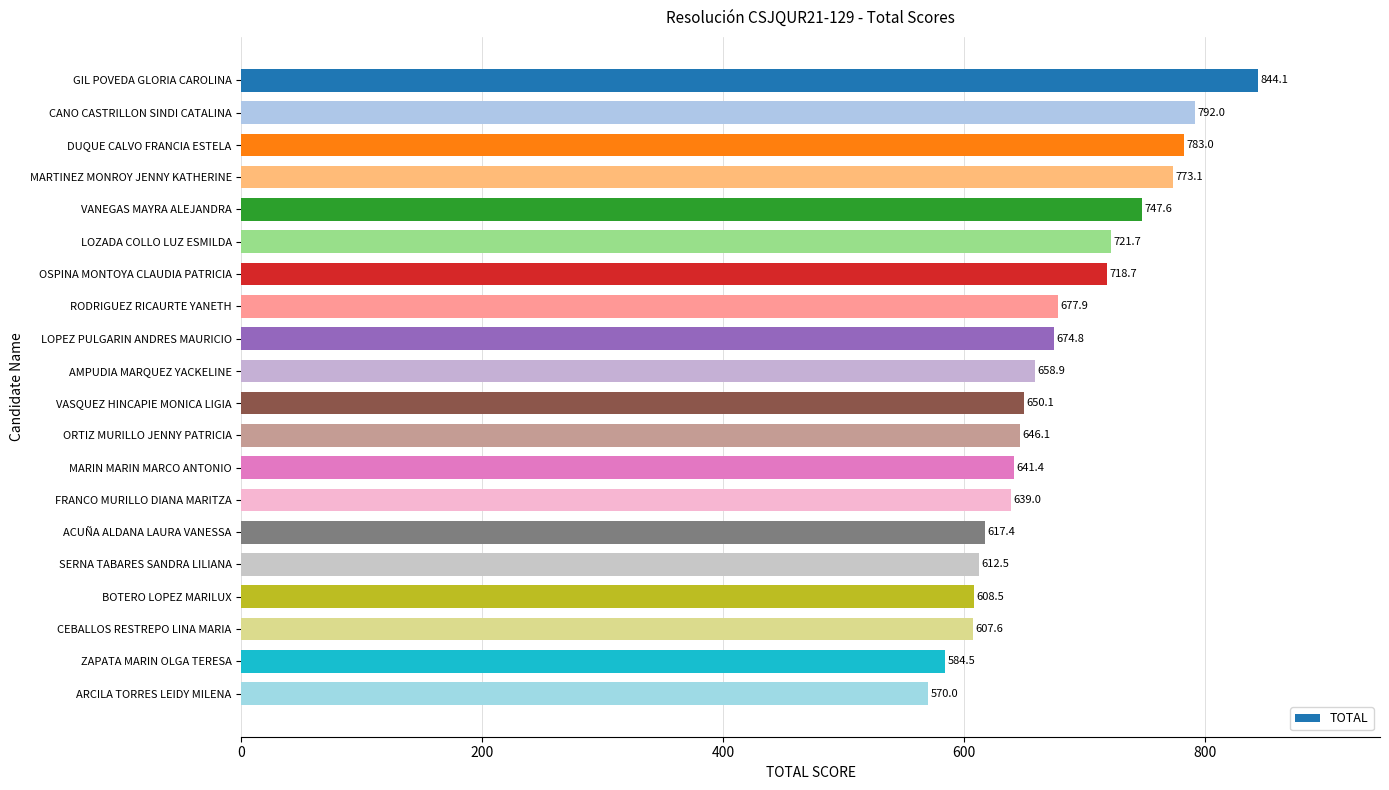

What is the difference between the maximum and second lowest values?

259.5